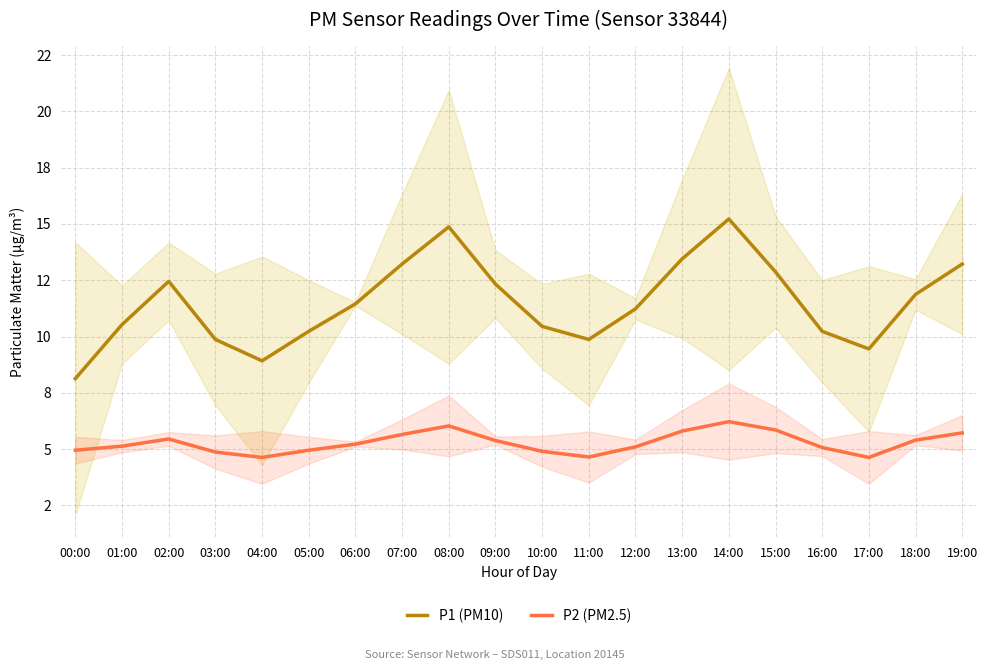

True or false: P1 (PM10) and P2 (PM2.5) cross at least once.

False